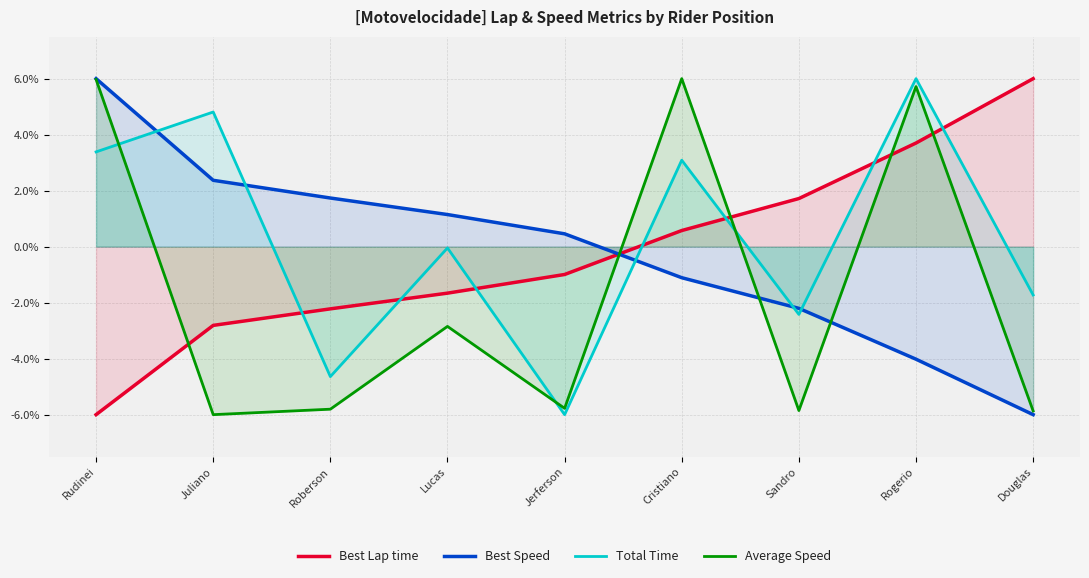

Which series has the largest total across all categories?

Total Time